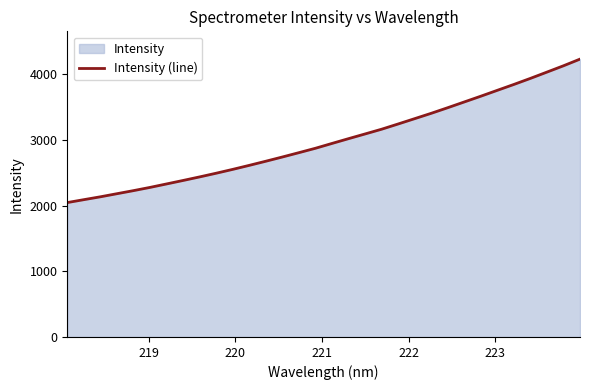

What is the difference between the maximum and minimum values?

2182.8